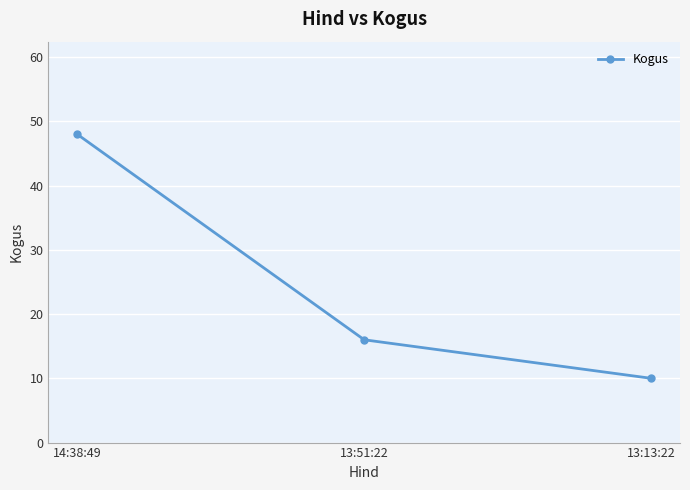

Does the chart have visible grid lines?

Yes